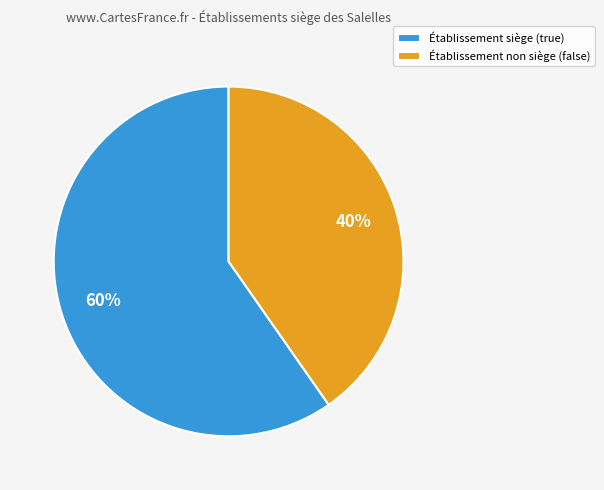

True or false: Établissement non siège (false) accounts for 46% of the total.

False